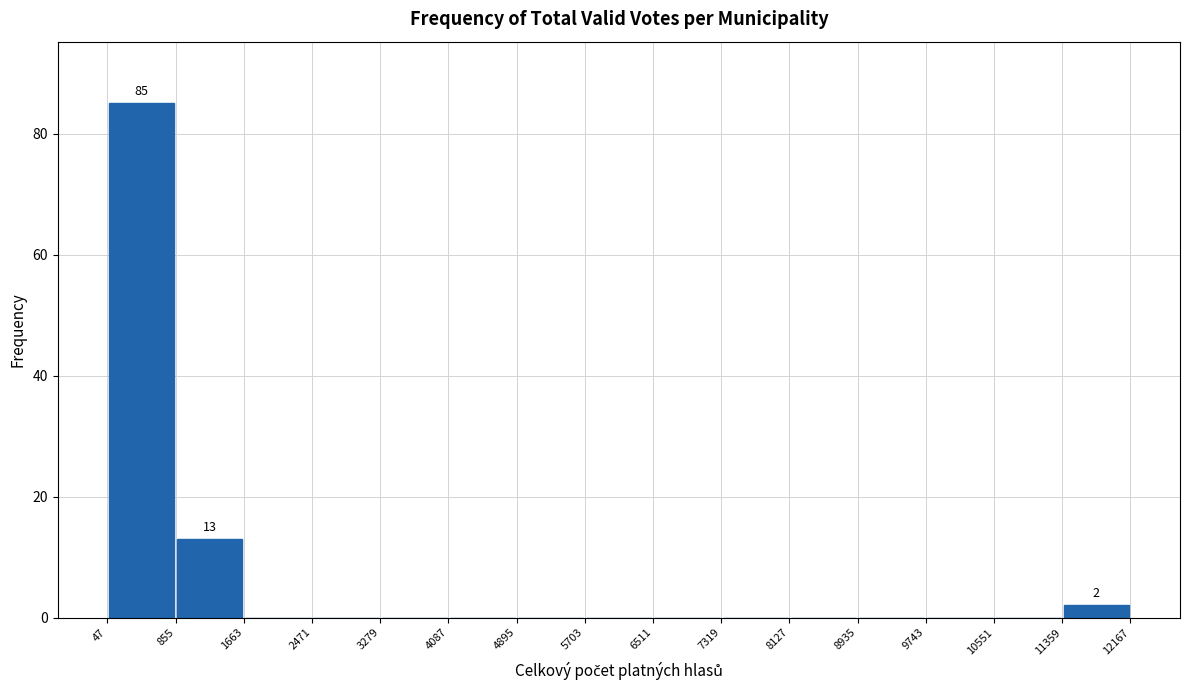

Over which range of the x-axis is the bar tallest?

47 to 855